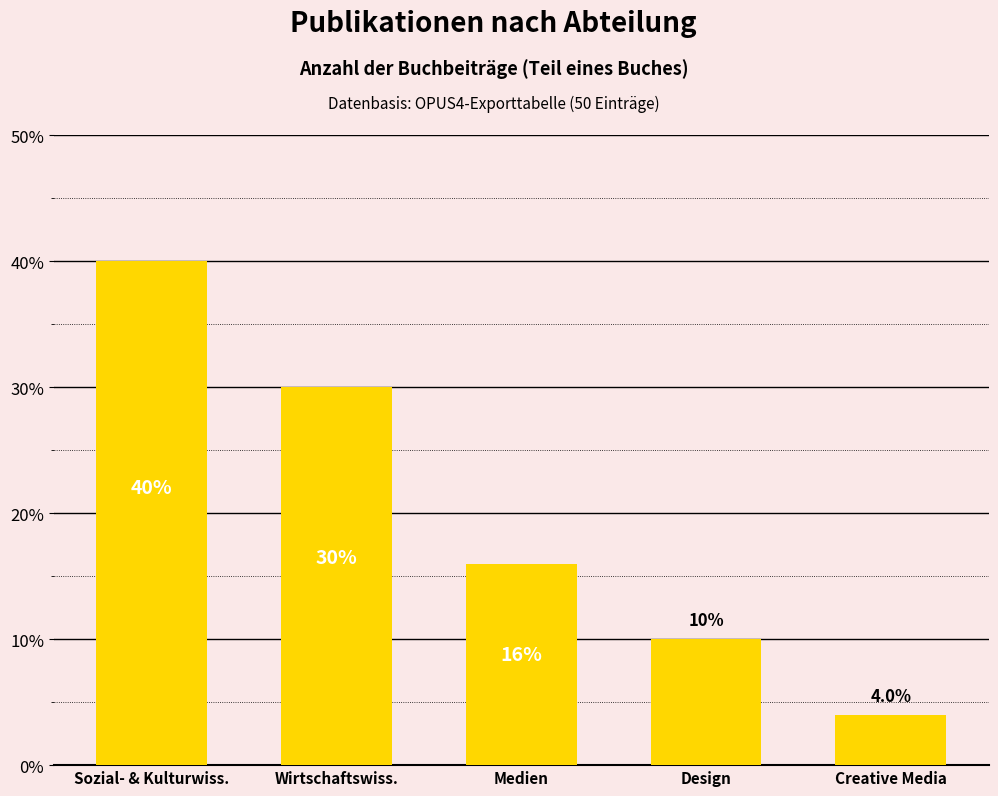

Reading right to left, transcribe all the data shown in this chart.

4	10	16	30	40